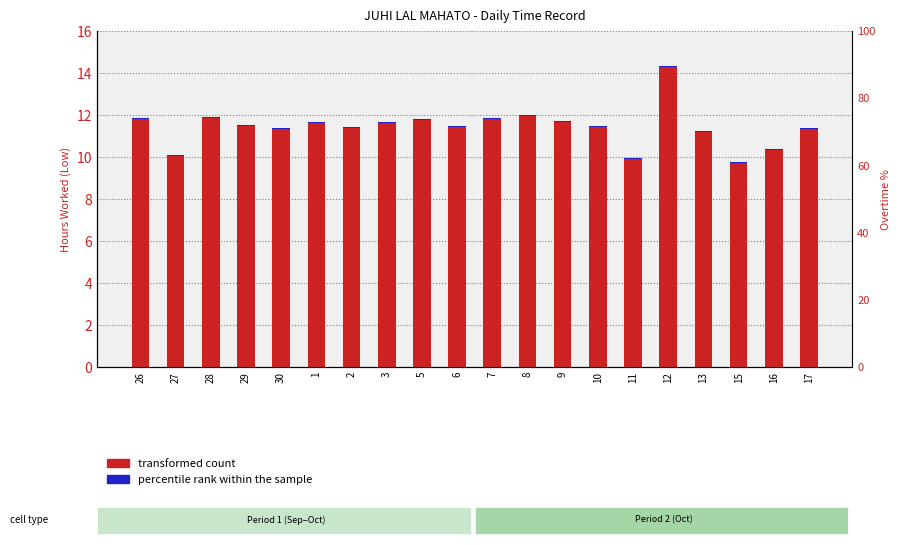

Between 2 and 17, which series saw the biggest shift?

transformed count (Low hours)